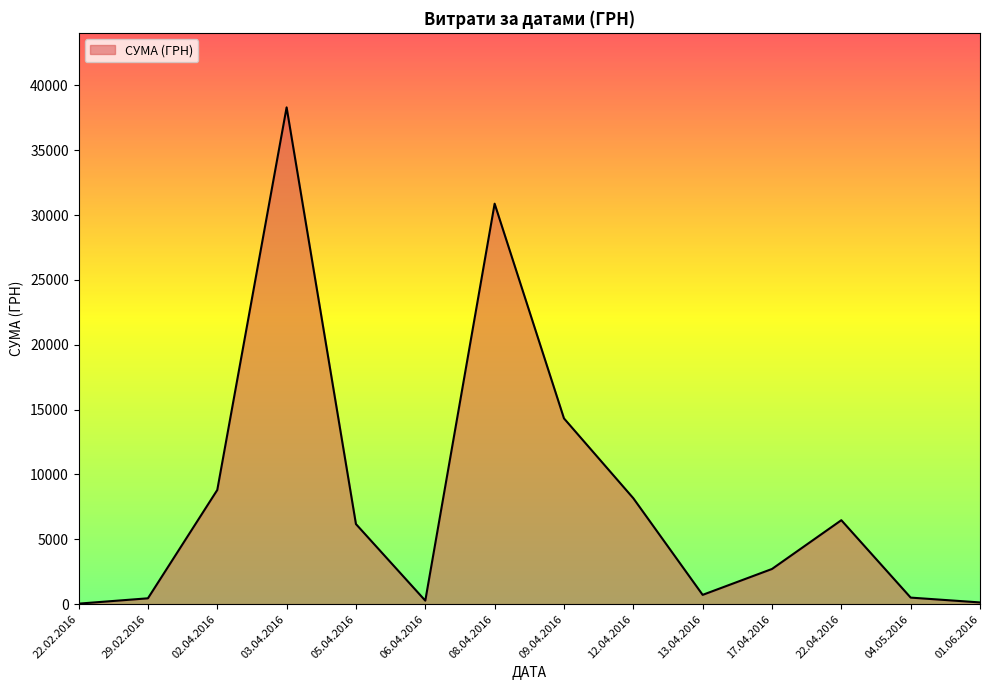

True or false: the data shows 38.5 at 22.02.2016.

True